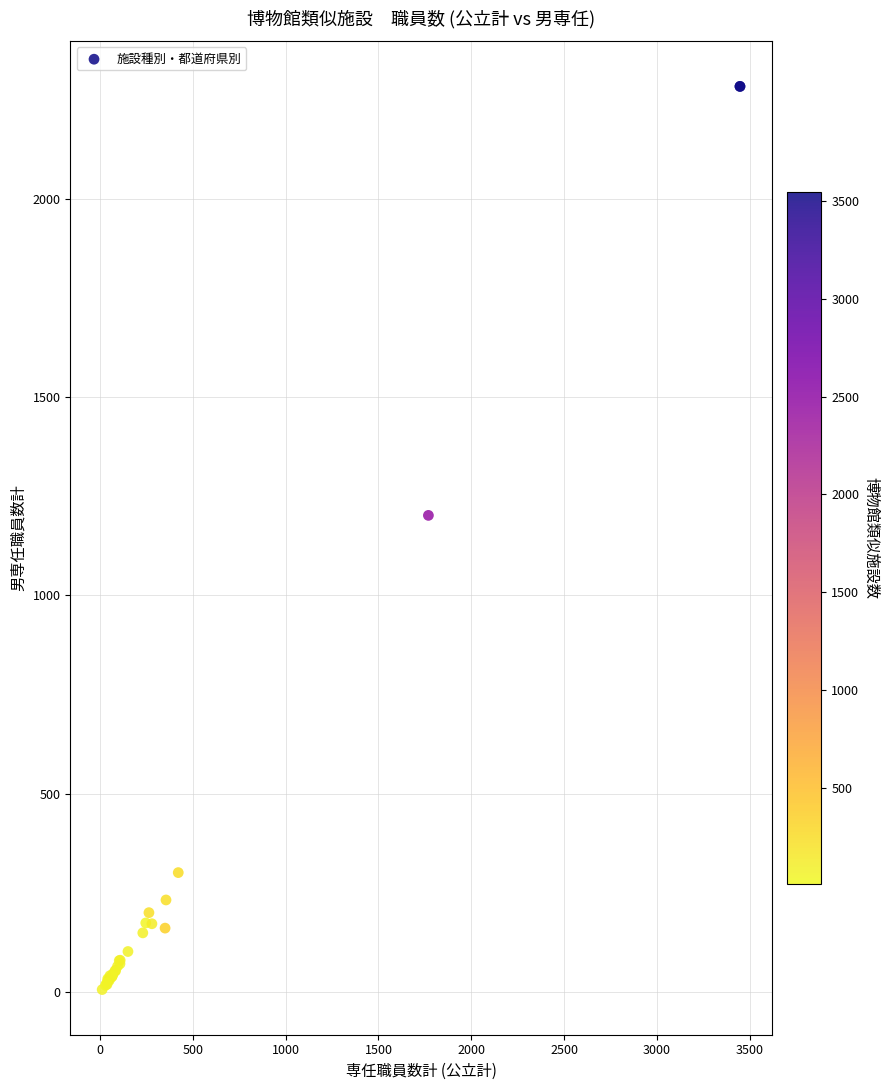

What Y value in the scatter plot is closest to 1145?

1202